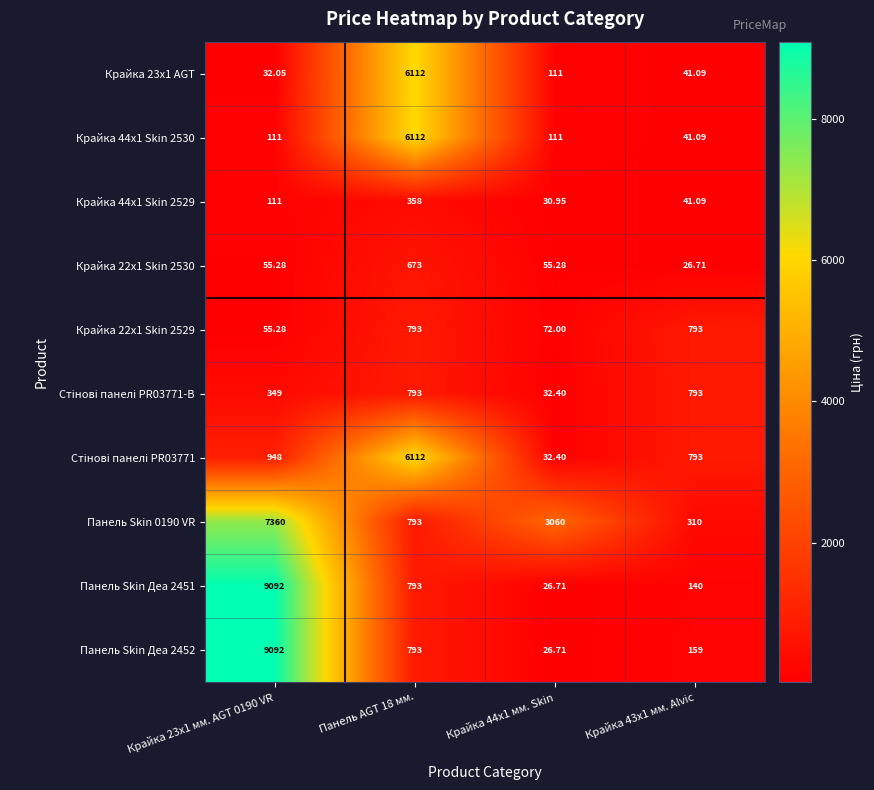

Is the value of Крайка 44x1 Skin 2529 at Крайка 23x1 мм. AGT 0190 VR greater than the value of Панель Skin Деа 2452 at Крайка 44x1 мм. Skin?

Yes